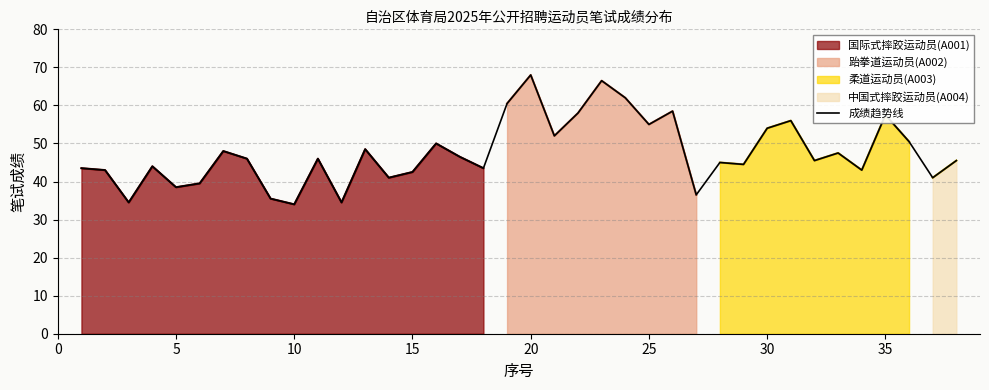

True or false: 成绩趋势线 has a value of 28.2 at 35.

False